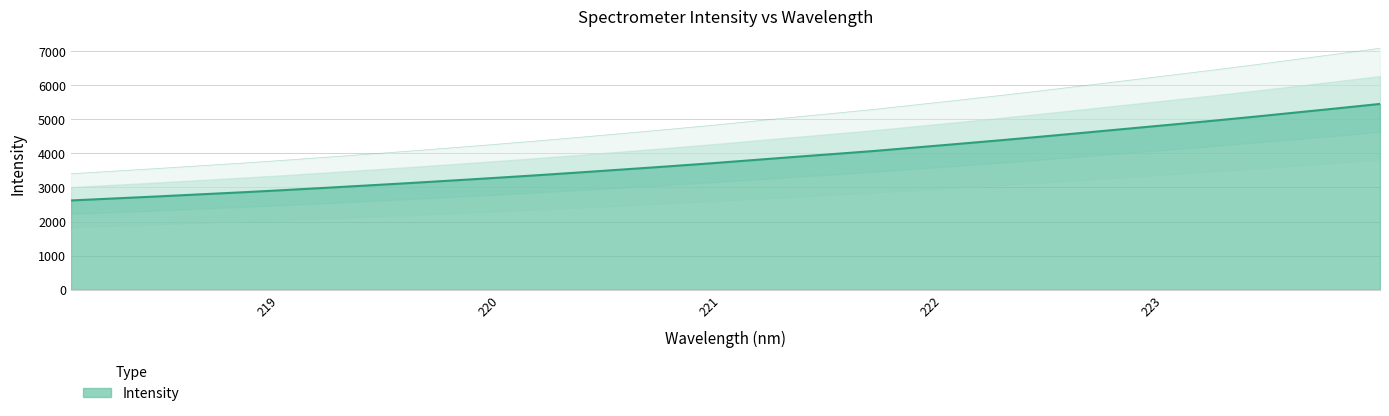

How many categories are shown in the chart?

32